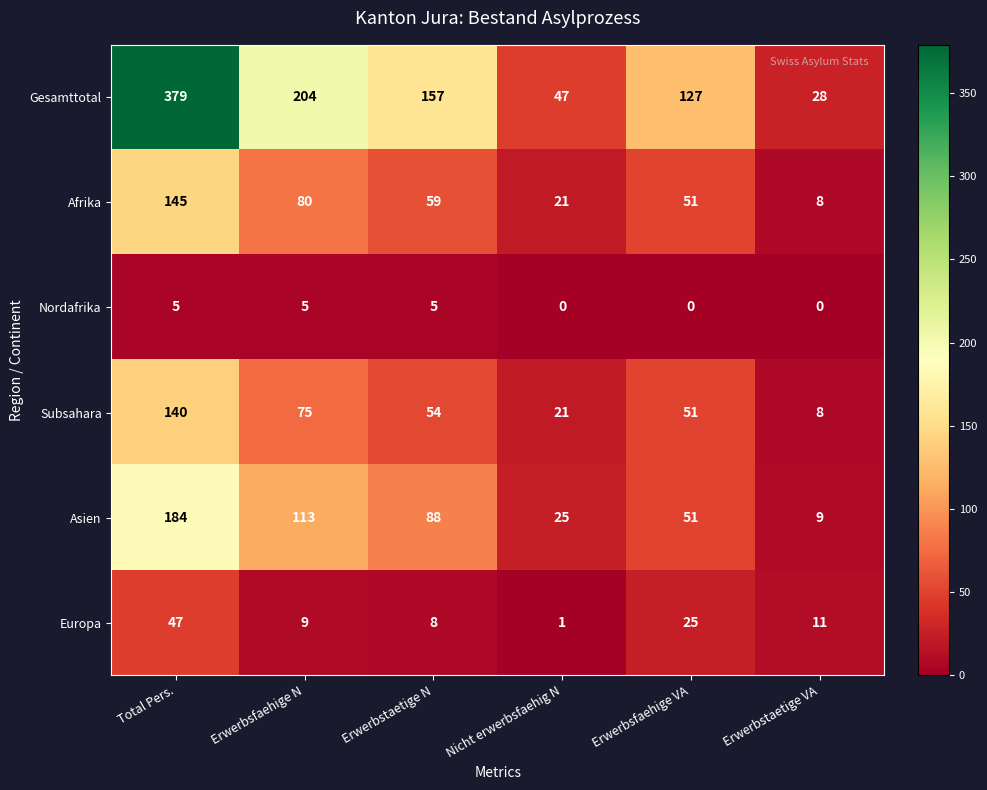

Between Erwerbstaetige N and Erwerbsfaehige VA, which series saw the biggest shift?

Asien